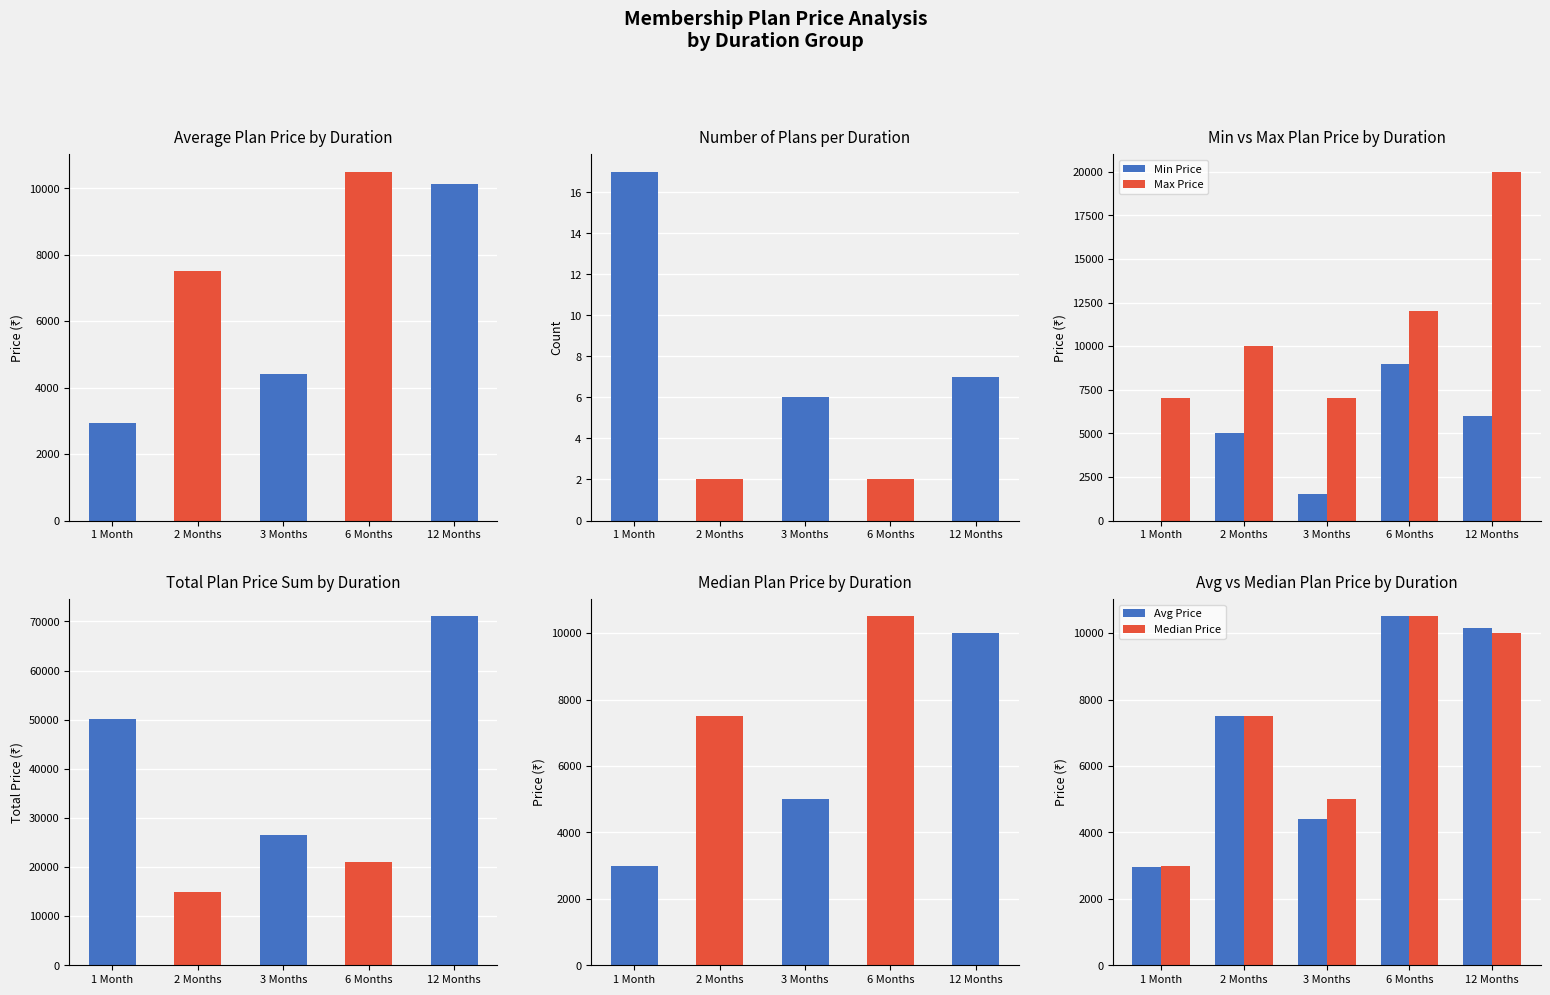

Which series has the largest total across all categories?

Plan Price